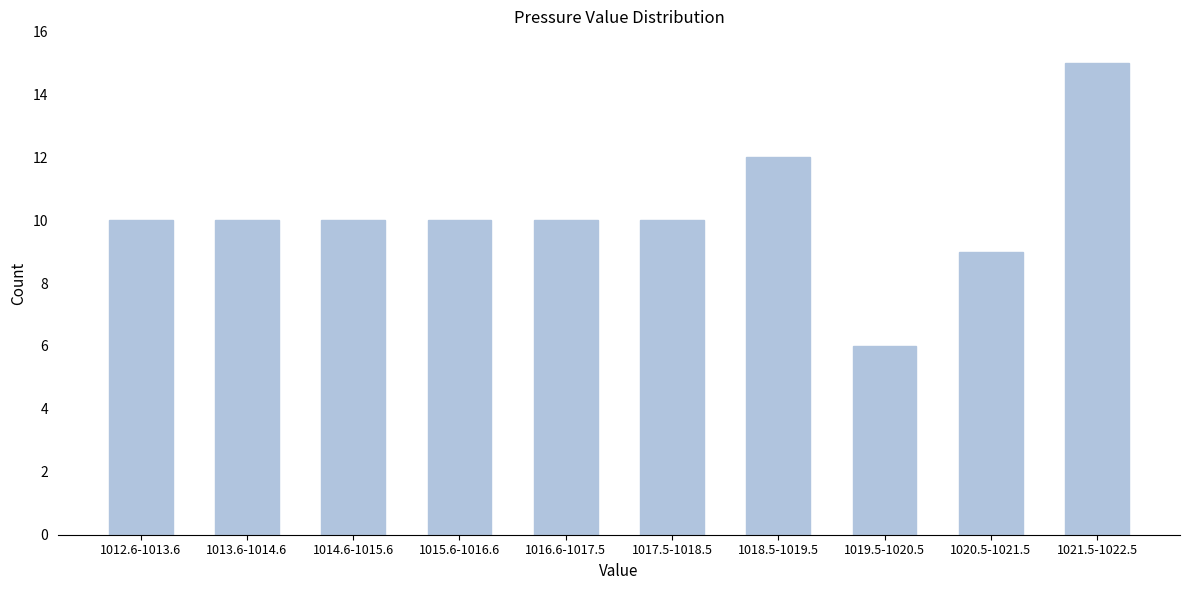

Reading left to right, what are all the values shown in this chart?

10	10	10	10	10	10	12	6	9	15